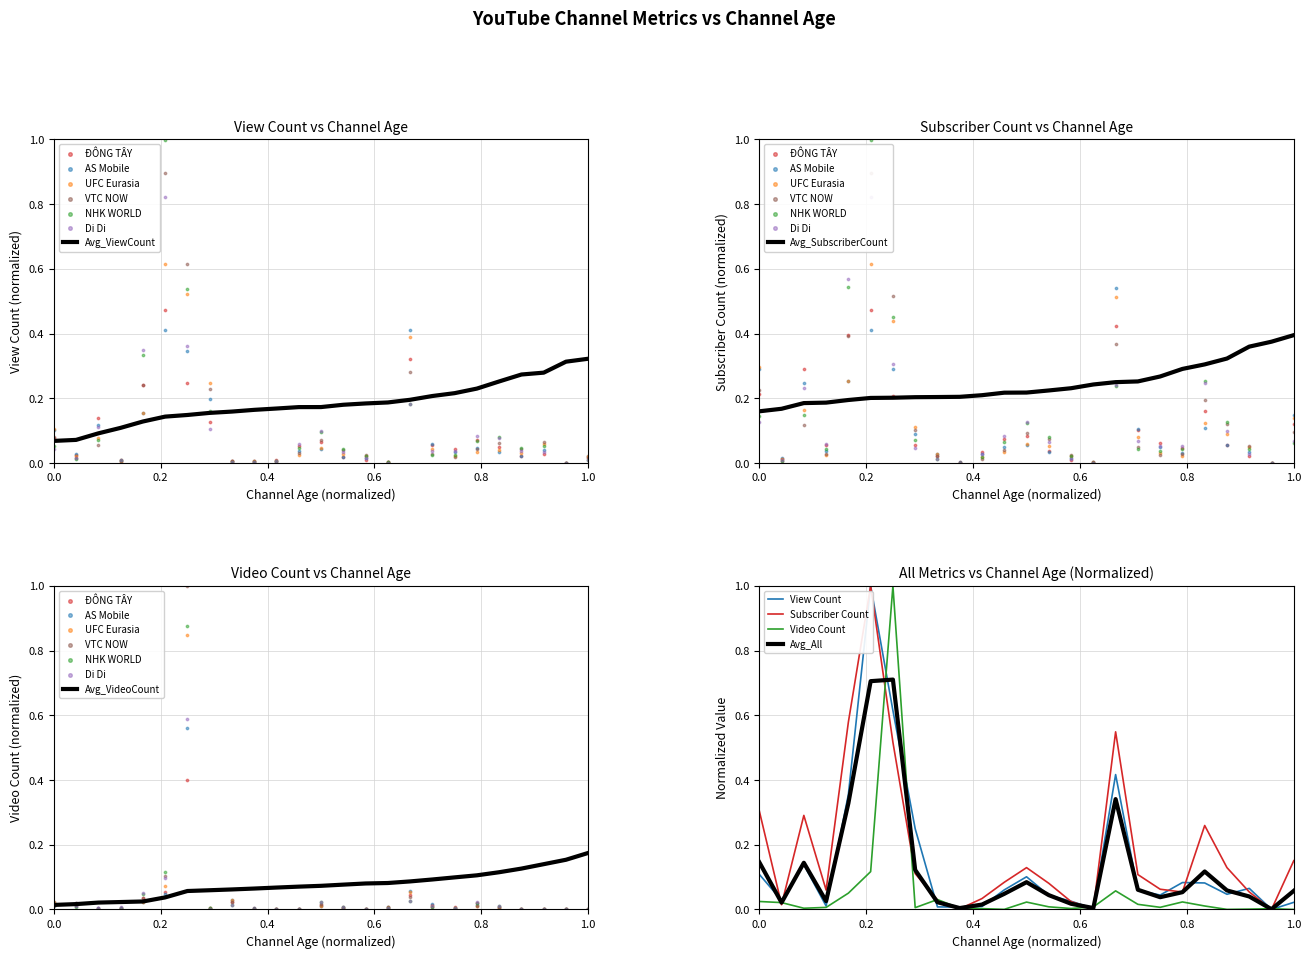

True or false: Avg_SubscriberCount has a value of 0.4 at 1.0.

True